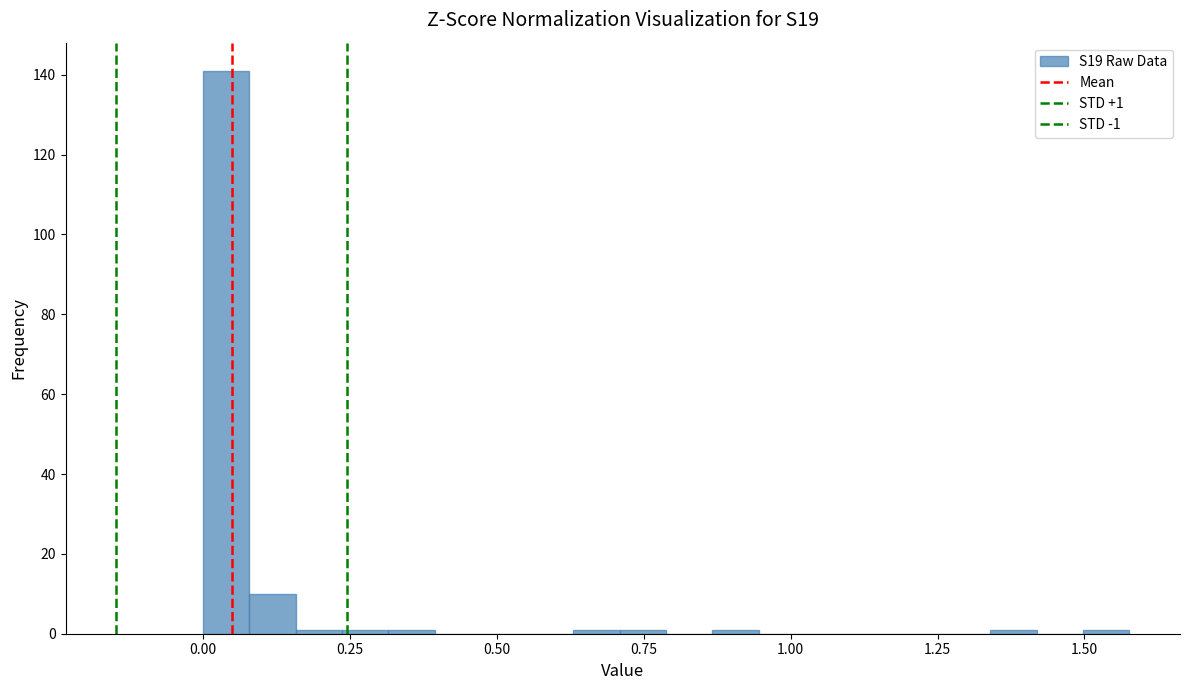

Read against the x-axis, roughly where is the centre of the tallest bar?

0.05